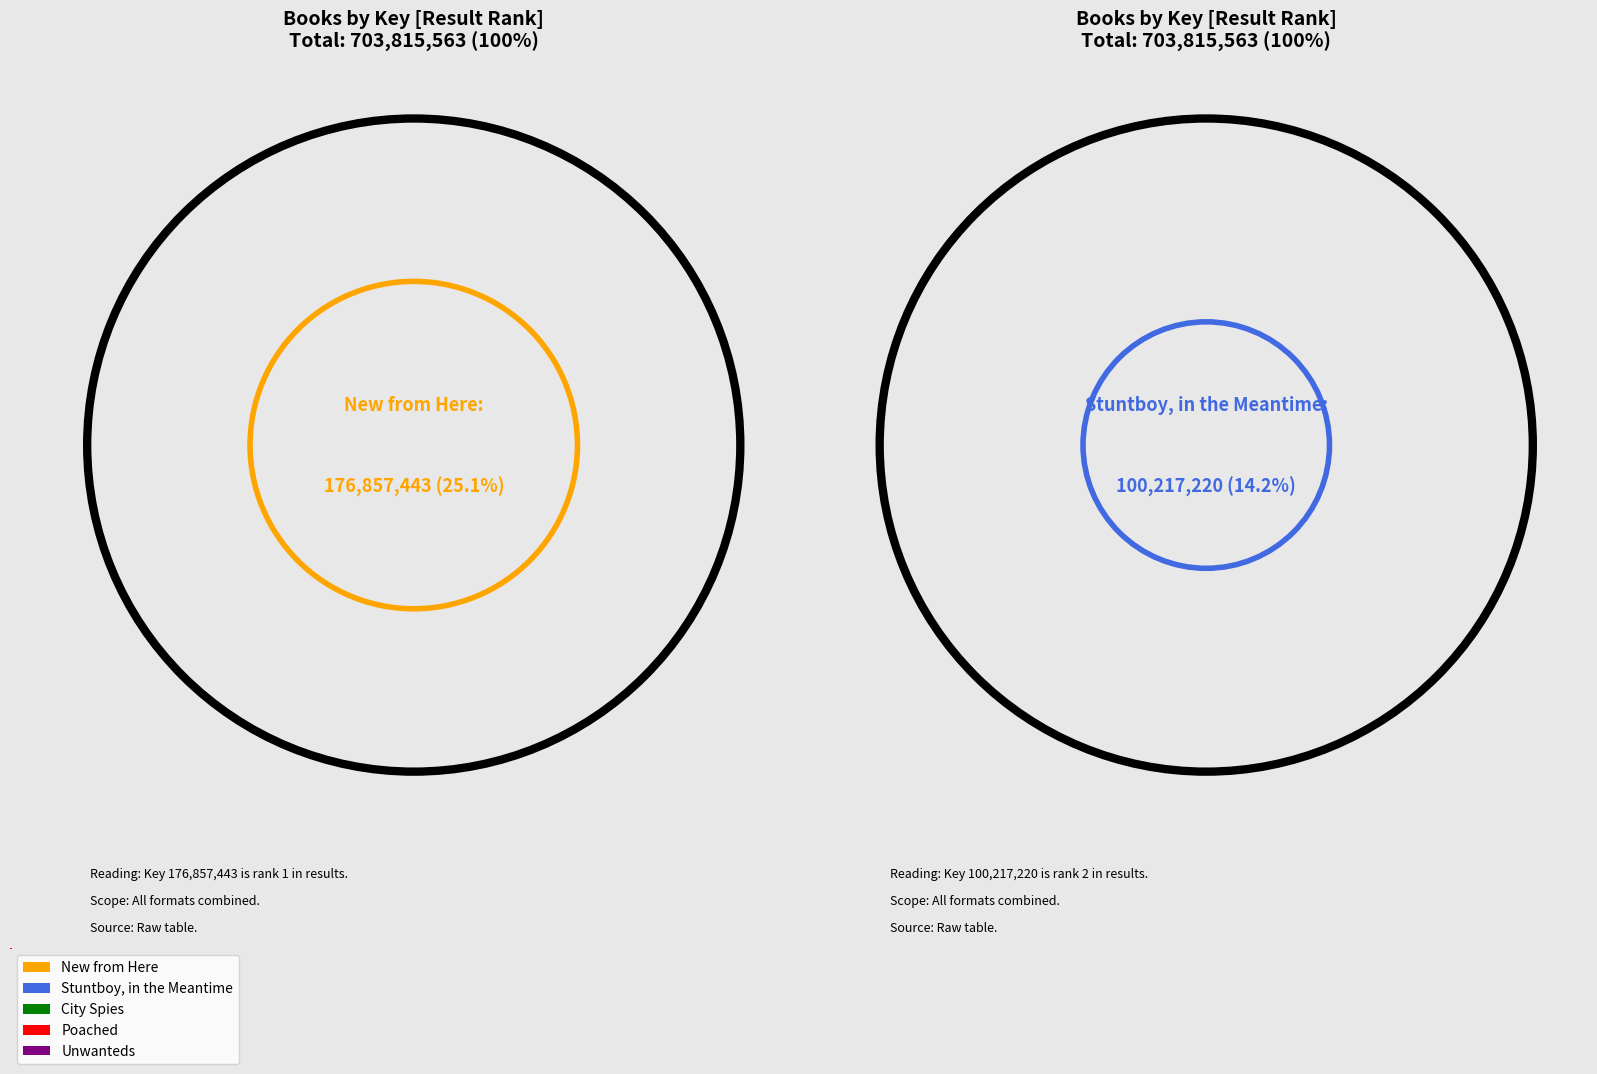

What percentage is the Unwanteds slice, to the nearest percent?

10%